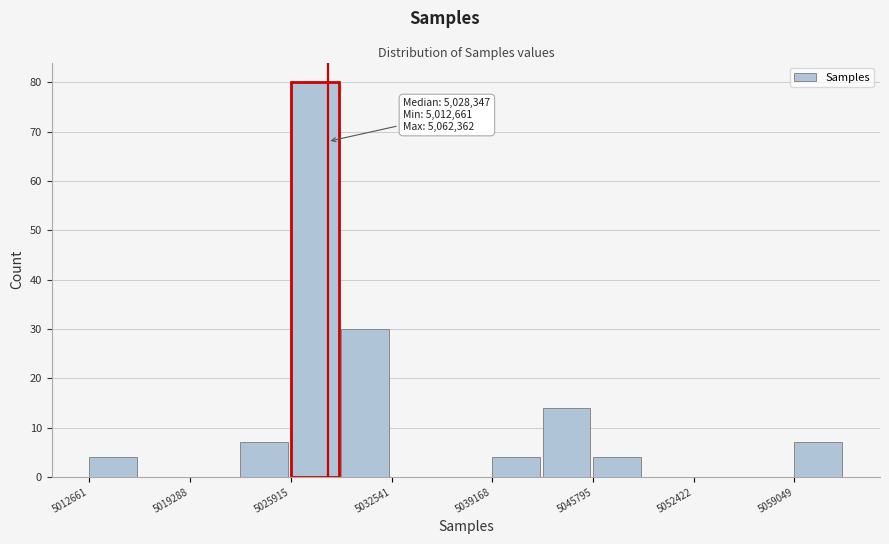

Around what value on the x-axis is the tallest bar? Give the approximate position of its centre, as read against the axis.

5027000